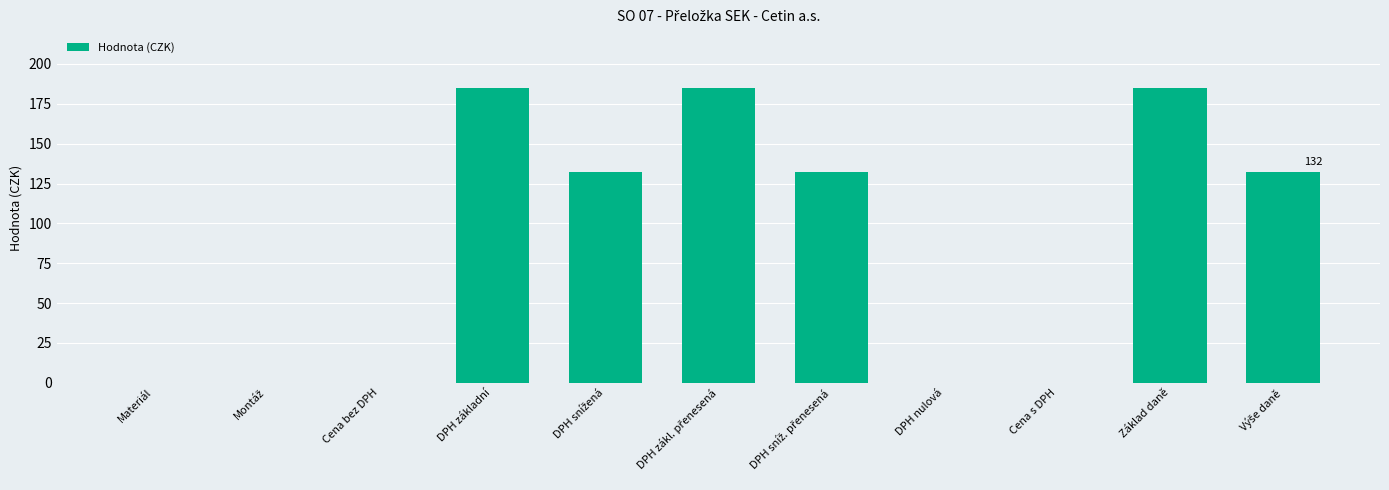

What is the sum of all values?

951.4